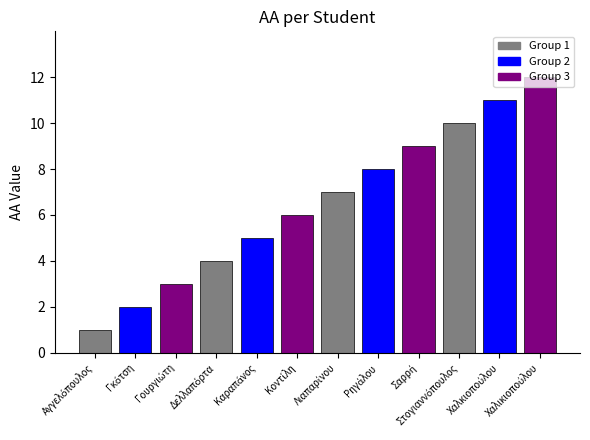

How many bars are there in total?

12